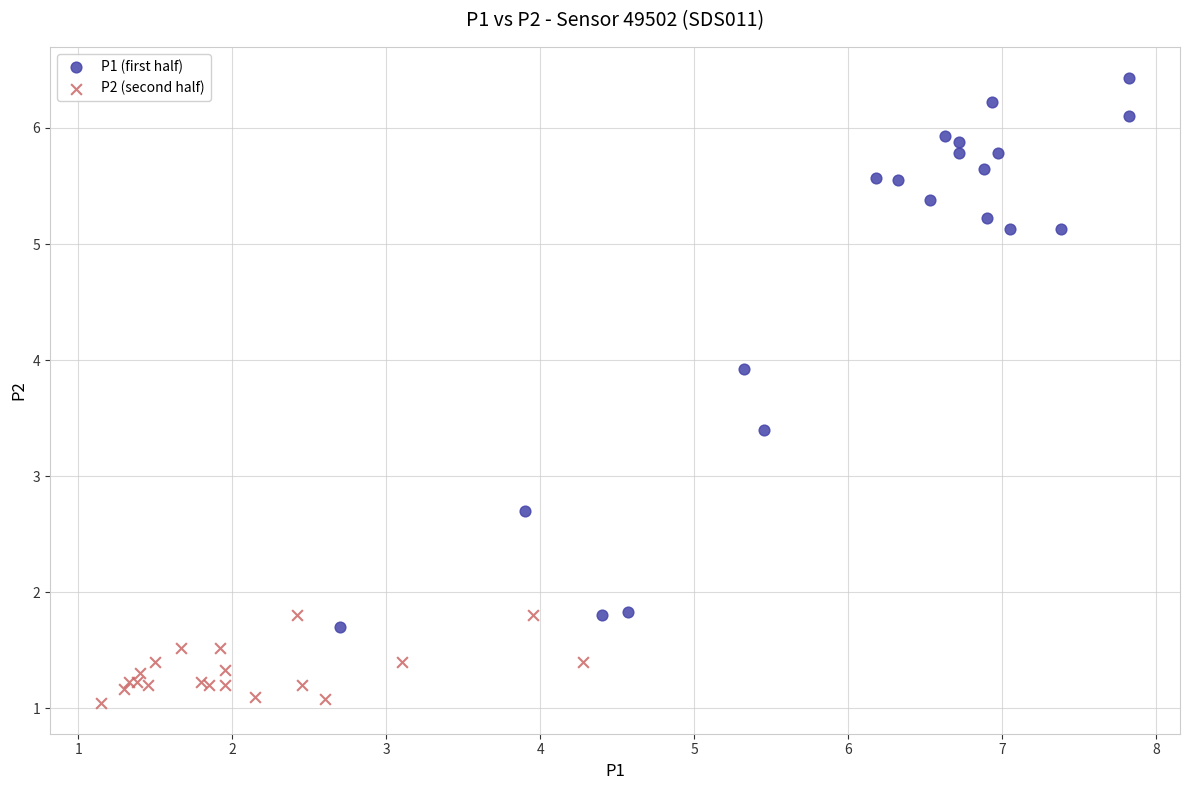

Which series contains the highest Y value?

P1 (first half)